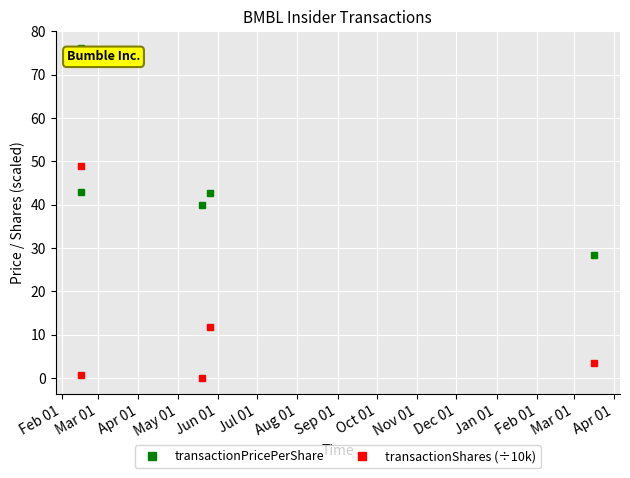

What is the label of the 2nd point from the left?

Mar 01